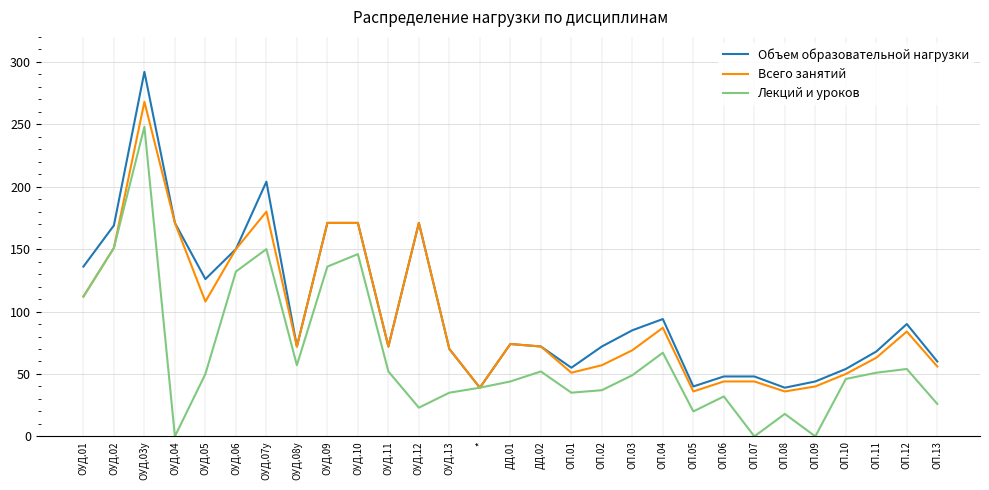

List the series in order of their peak value, highest first.

Объем образовательной нагрузки, Всего занятий, Лекций и уроков